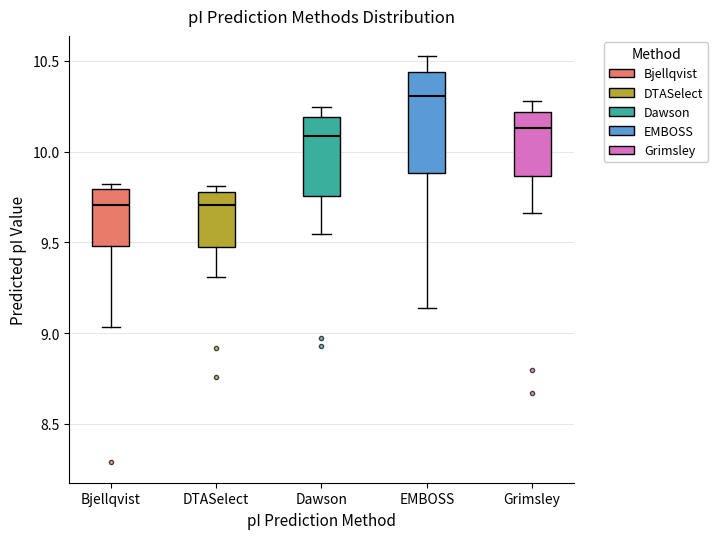

Where is the upper edge of the box for DTASelect on the y-axis? The values are not printed on the chart, so give them approximately, as read against the axis.

9.80